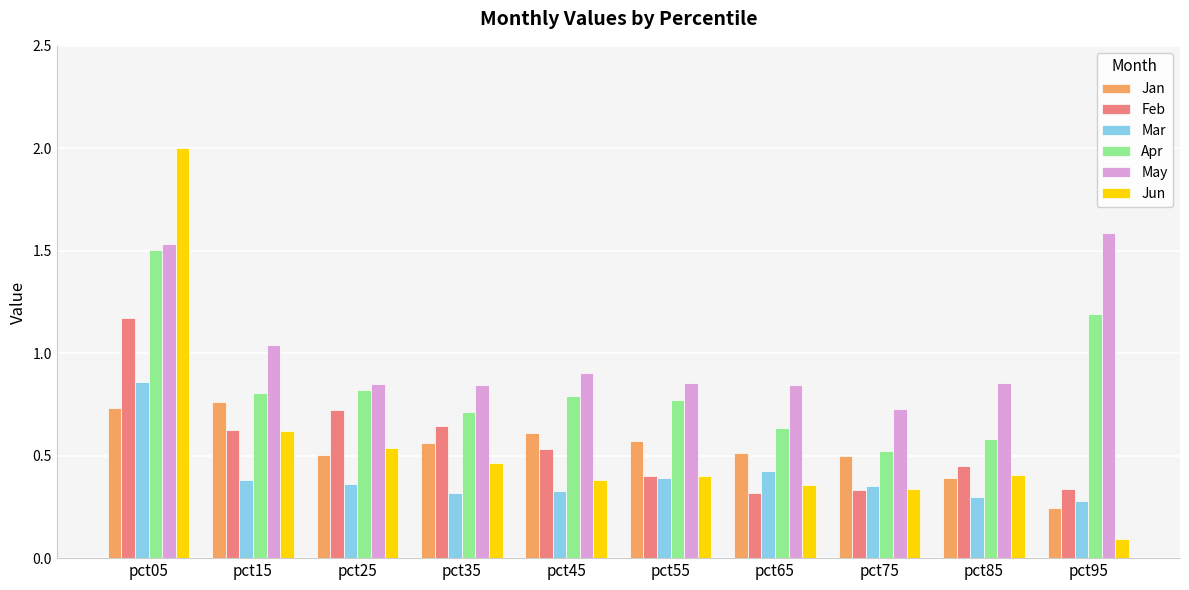

Rank the series by their maximum value, from highest to lowest.

Jun, May, Apr, Feb, Mar, Jan